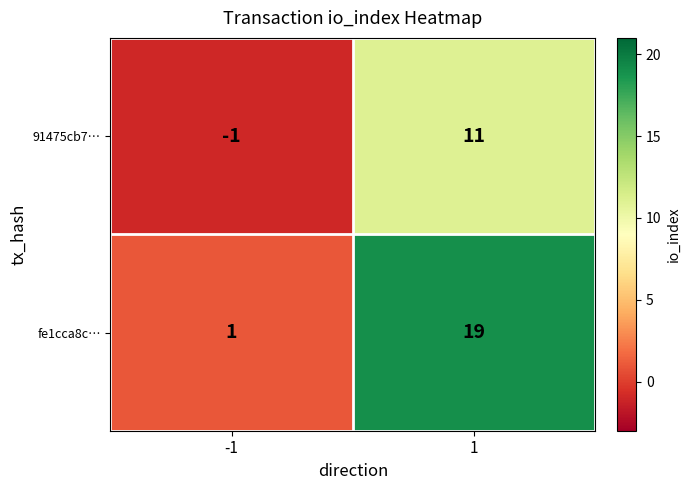

At which category does the chart reach its minimum across all series?

-1